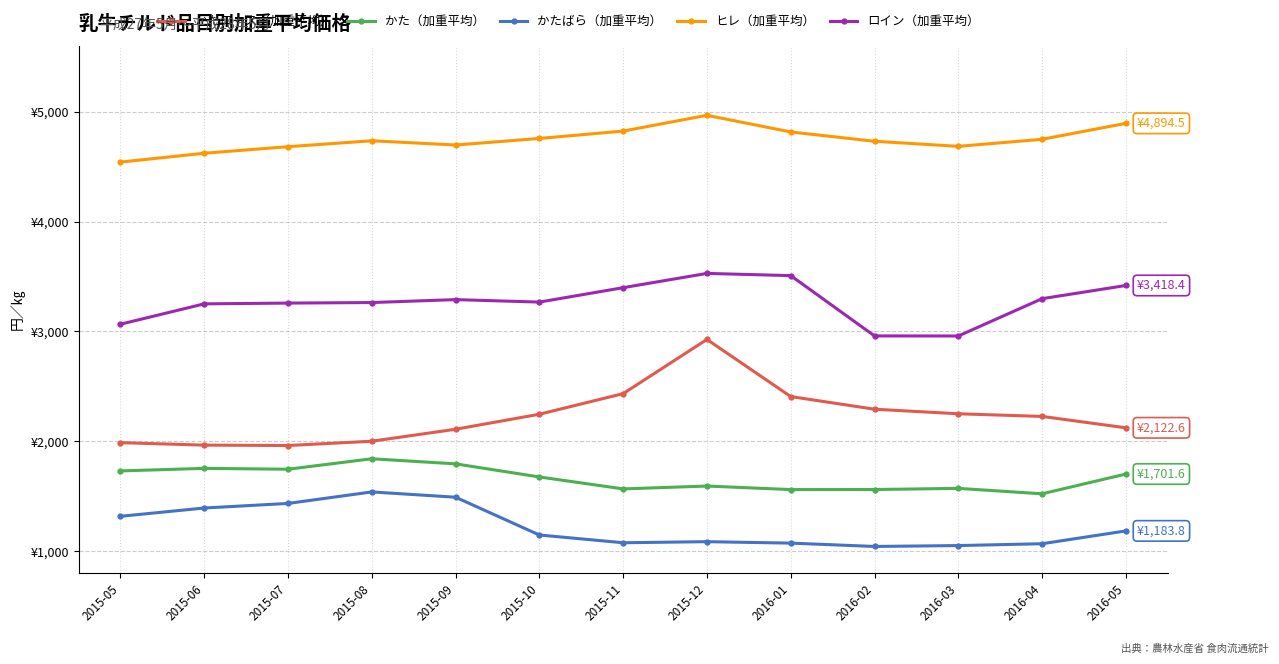

What is the minimum value shown in the chart?

1042.2